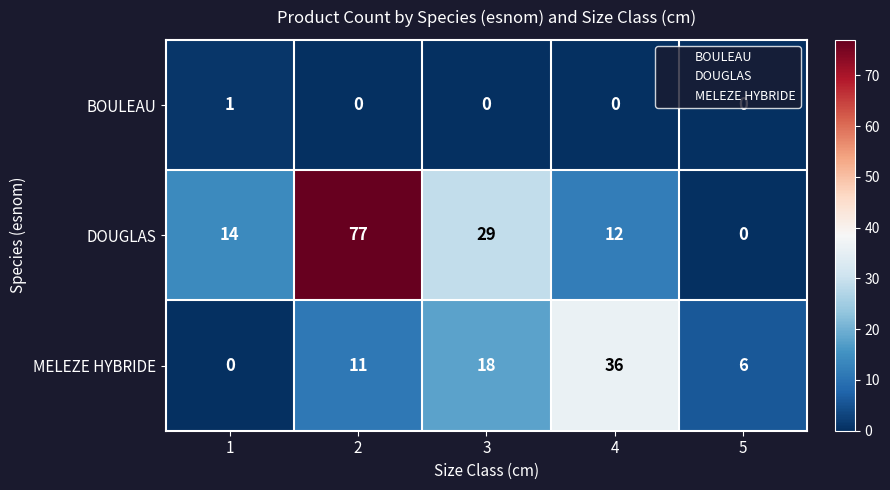

What is the sum of all DOUGLAS values?

132